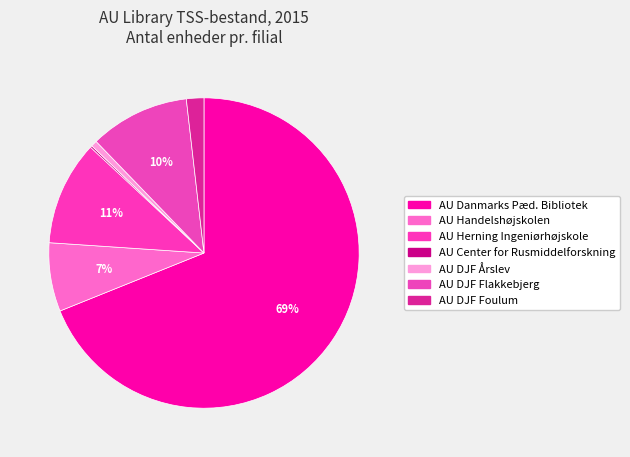

Count the number of slices in the pie.

7